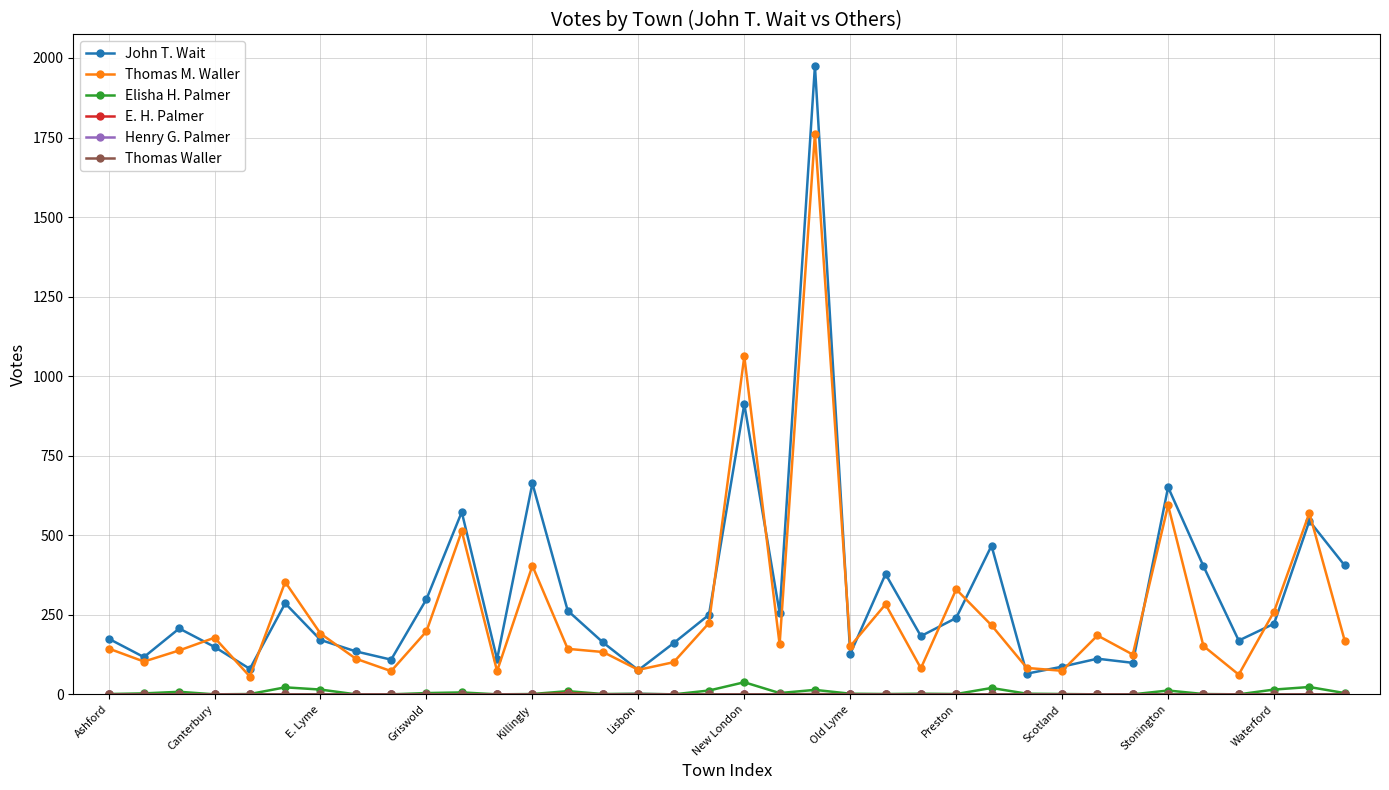

What is the value of the Elisha H. Palmer point at the 22nd from the left?

2